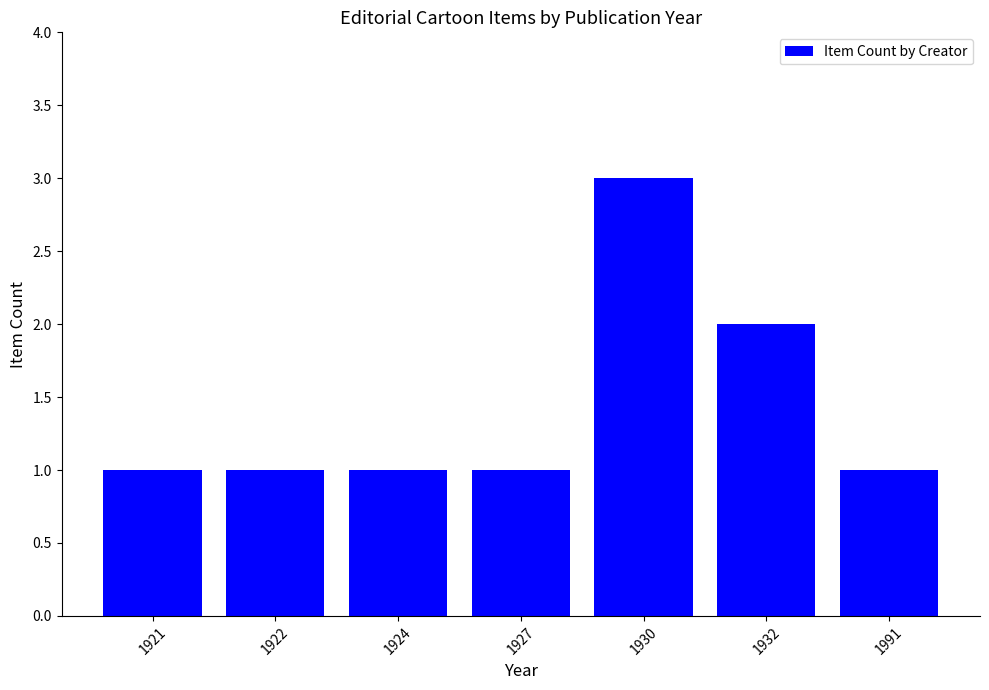

What is the ratio of the value at 1932 to the value at 1991?

2.0